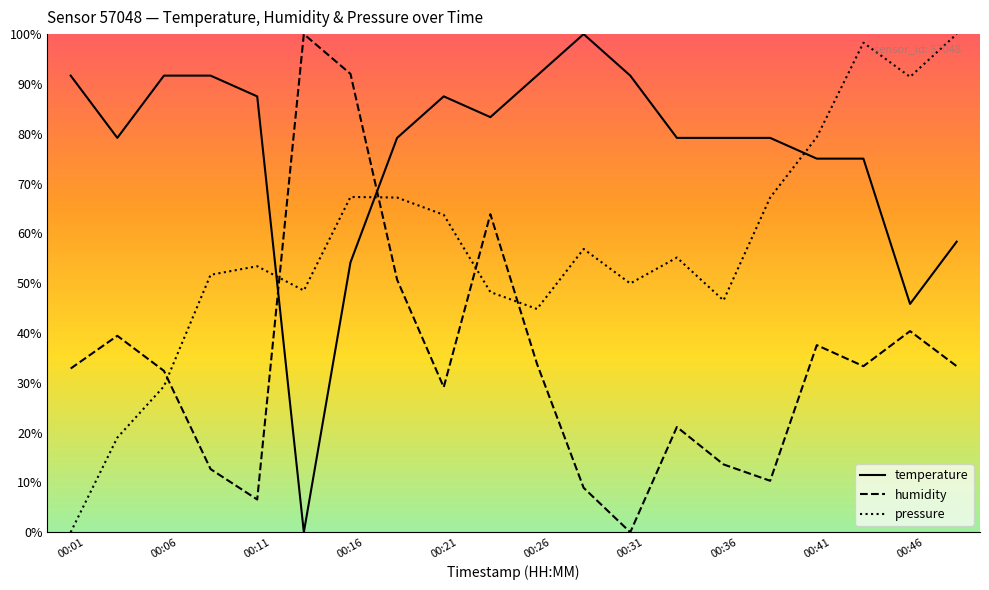

After their last crossing, which series has the higher values: humidity or pressure?

pressure